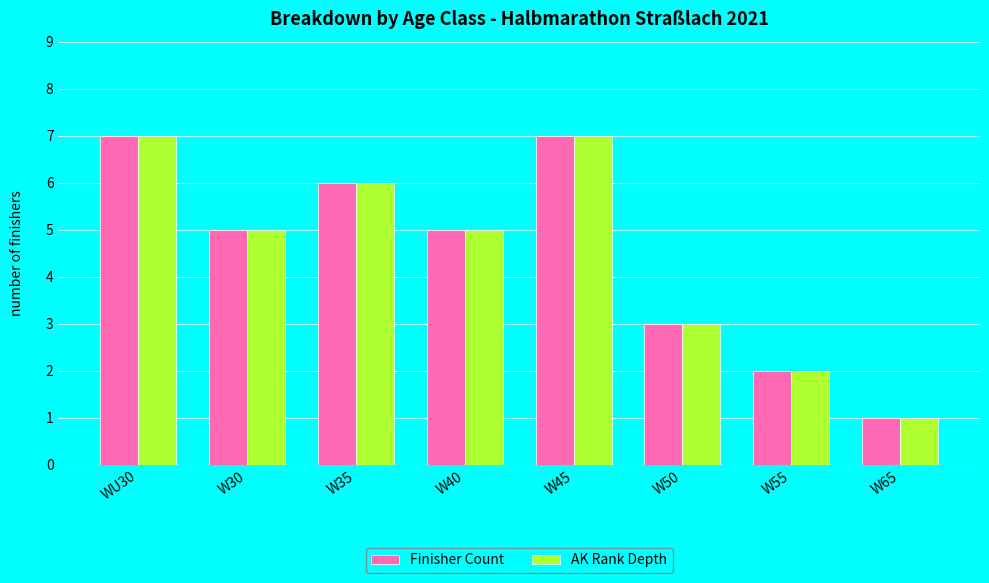

Reading left to right, list all the values displayed in this chart.

Finisher Count: WU30=7	W30=5	W35=6	W40=5	W45=7	W50=3	W55=2	W65=1
AK Rank Depth: WU30=7	W30=5	W35=6	W40=5	W45=7	W50=3	W55=2	W65=1